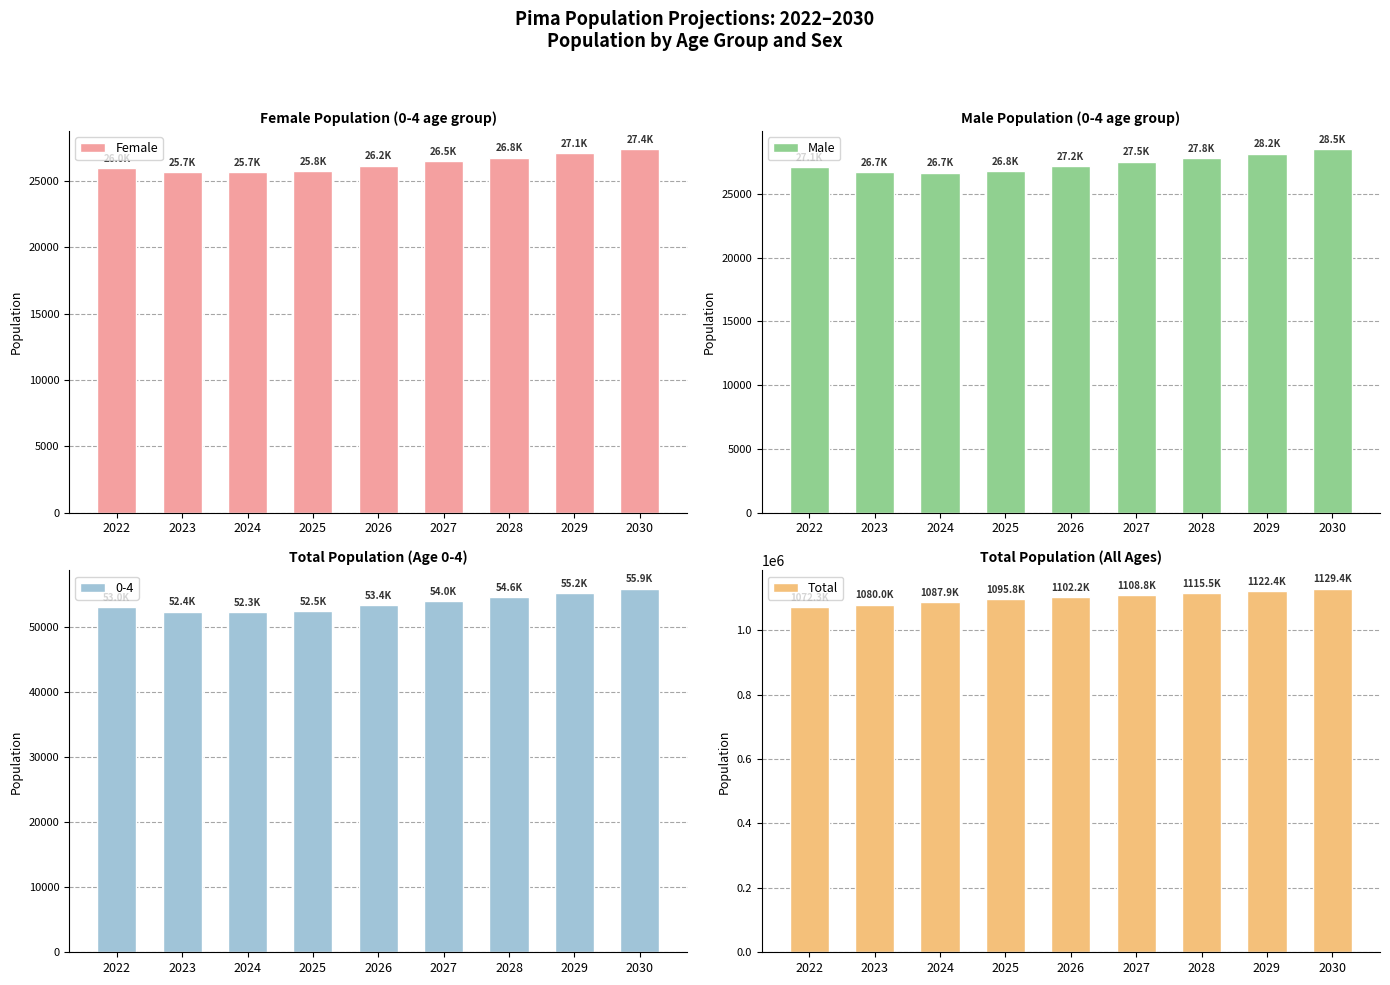

What is the sum of the Female values at 2022 and 2024?

51647.6